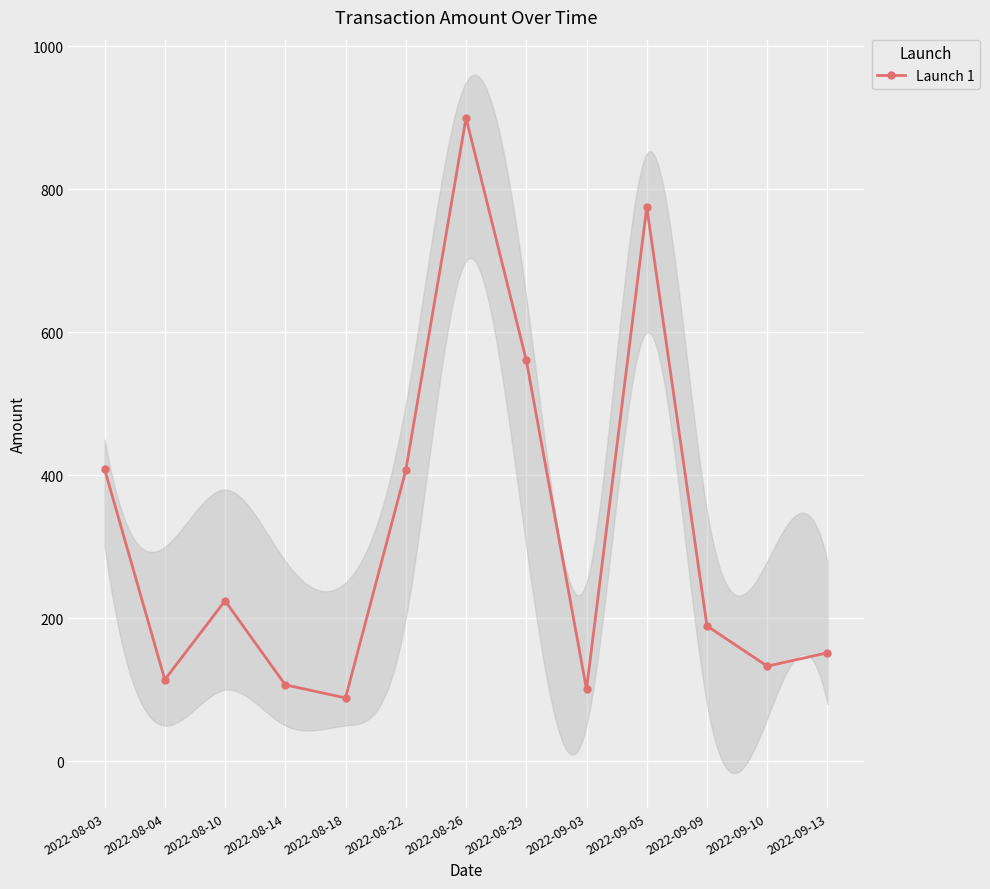

What is the sum of all values?

4160.4